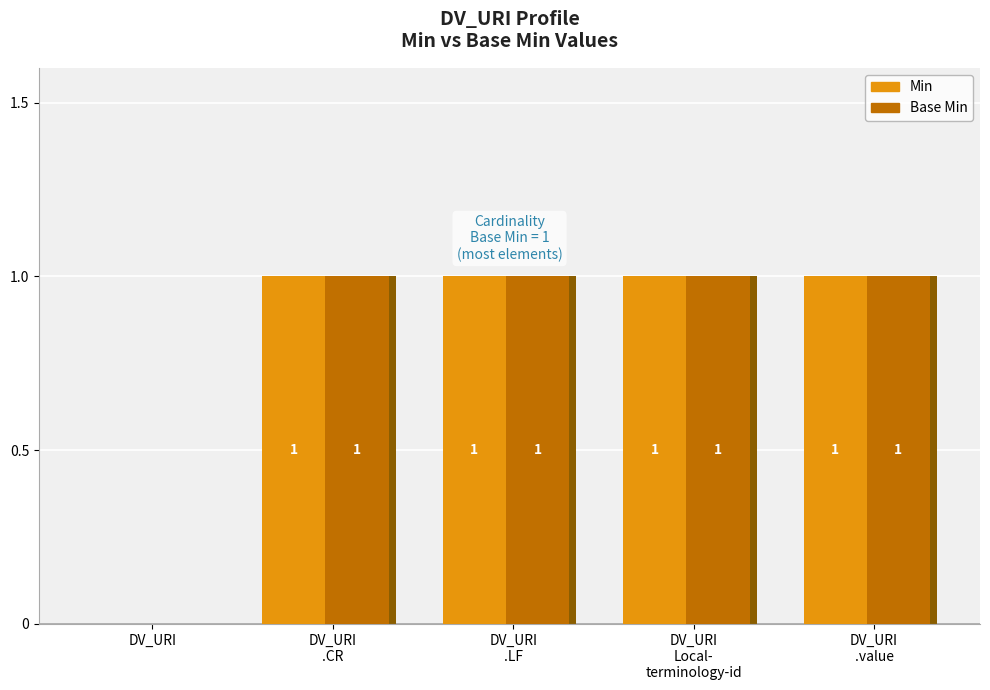

How many distinct data groups are displayed?

2